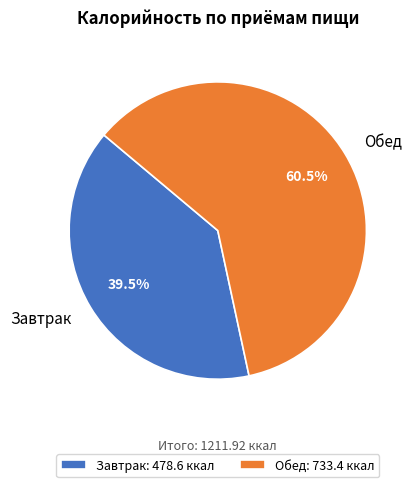

Does any single category account for the majority?

Yes